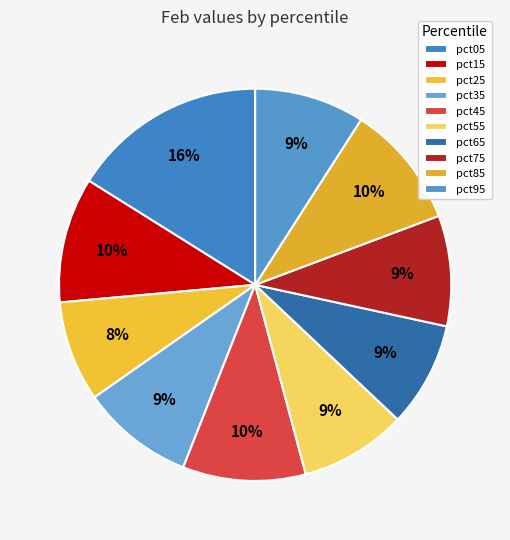

Does any single category account for the majority?

No